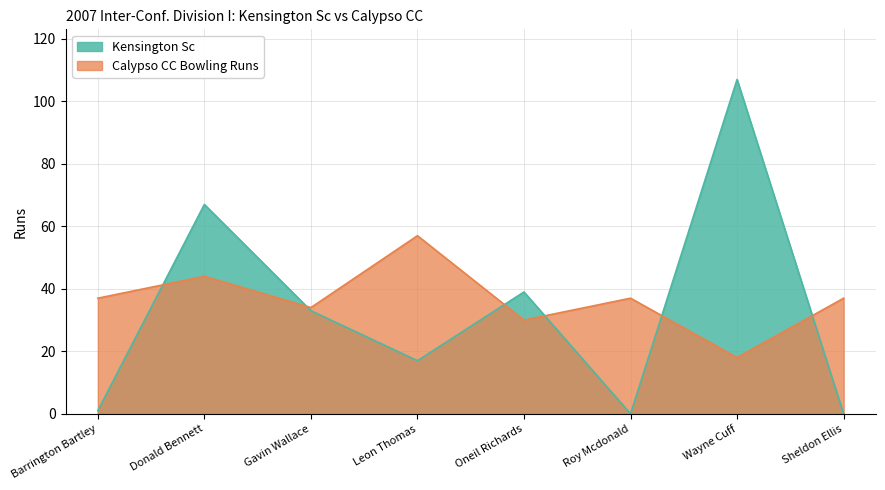

Which series changed the most between Donald Bennett and Oneil Richards?

Kensington Sc